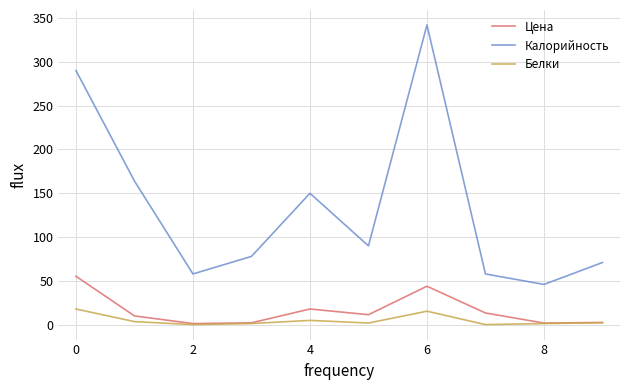

What is the maximum value for Белки?

18.0